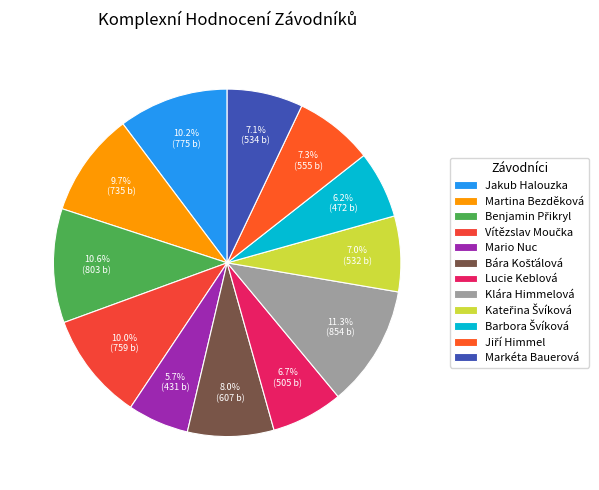

How many slices are in this pie chart?

12